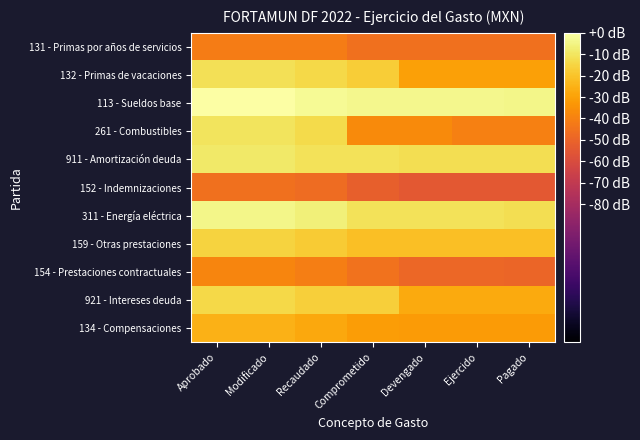

Which has a higher value, Ejercido or Devengado?

Ejercido